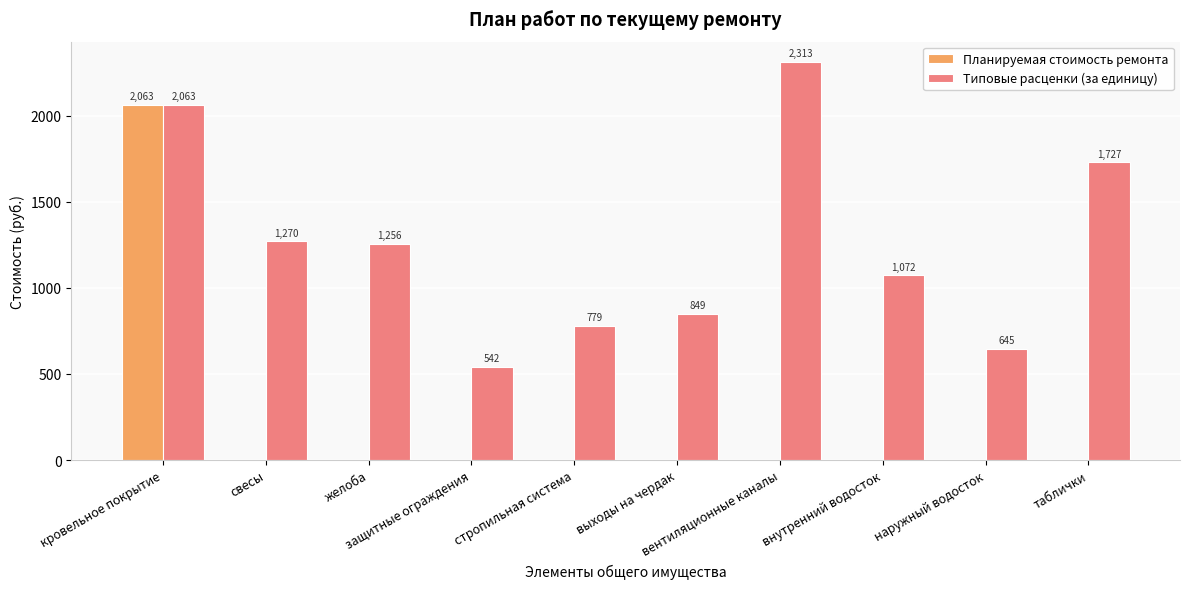

How many values in the Планируемая стоимость ремонта series exceed 0?

1